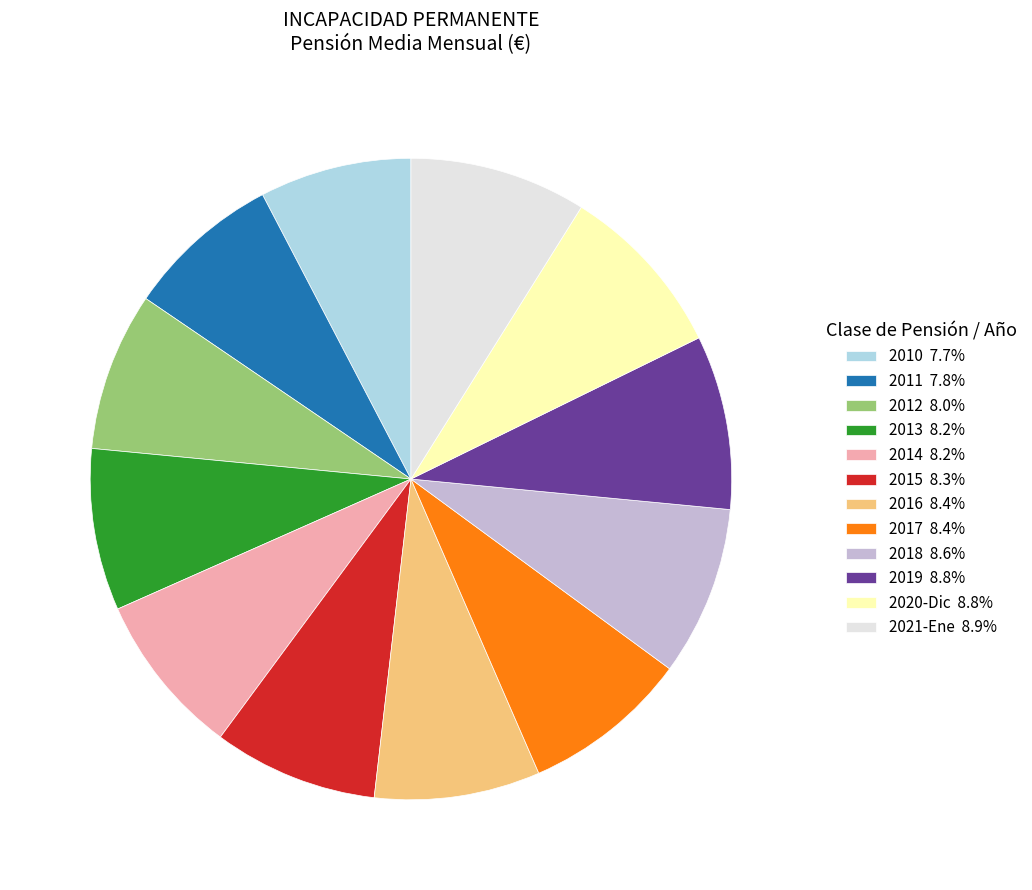

Approximately how many times larger is the value at 2012 8.0% compared to 2020-Dic 8.8%?

0.9